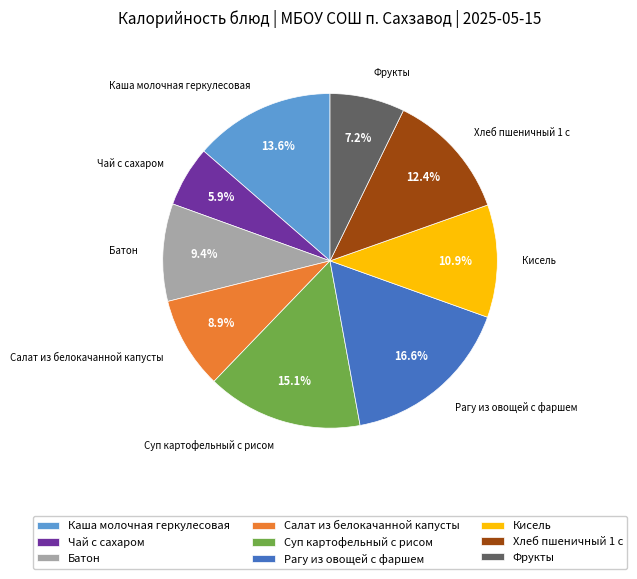

To the nearest percent, what is the difference between the Рагу из овощей с фаршем and Суп картофельный с рисом slice percentages?

2%